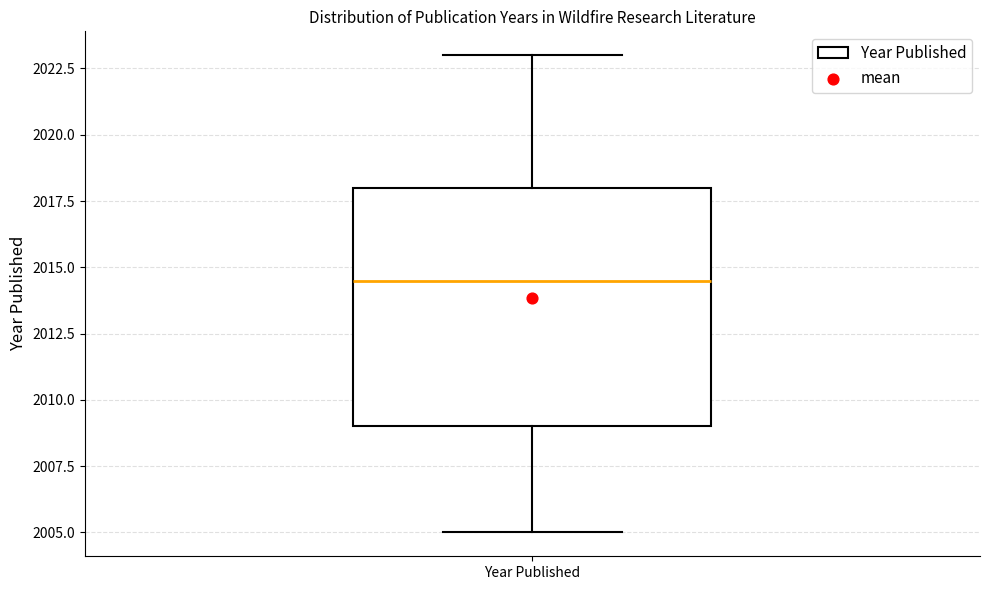

Where is the upper edge of the box for Year Published on the y-axis? The values are not printed on the chart, so give them approximately, as read against the axis.

2018.0